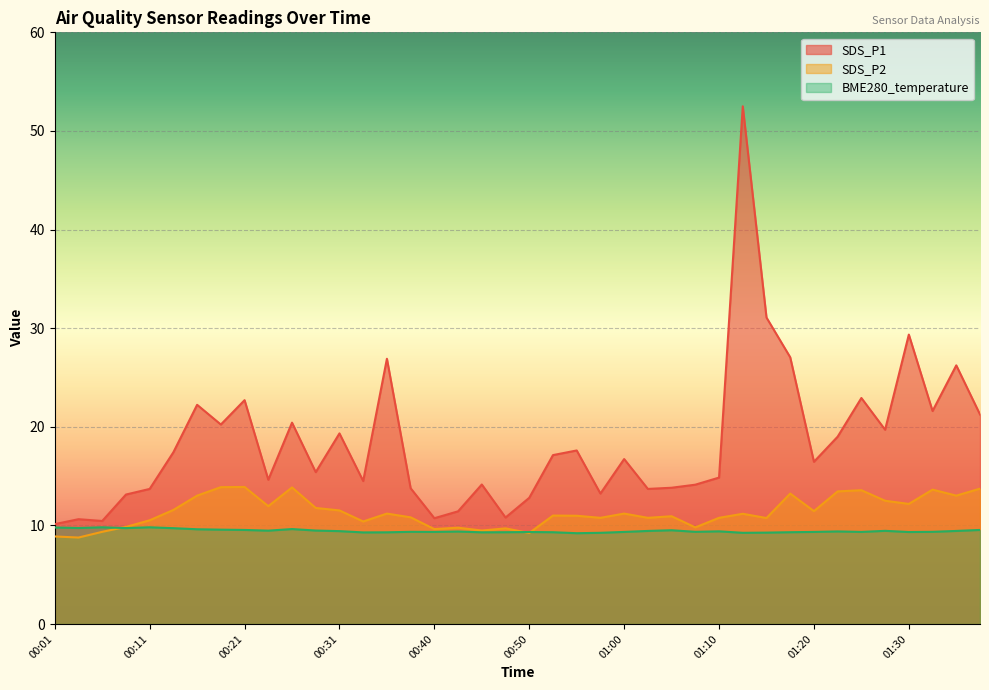

True or false: BME280_temperature has a value of 9.2 at 00:57.

True